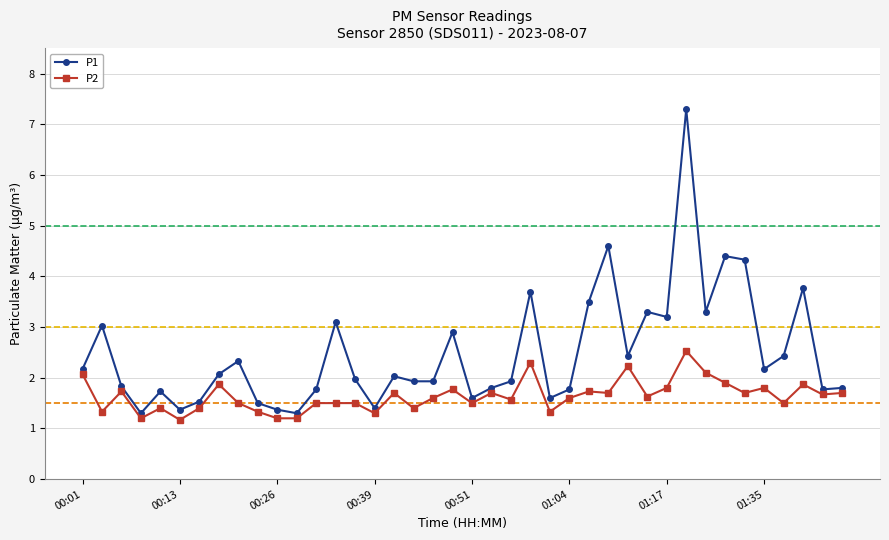

Rank the series by their maximum value, from highest to lowest.

P1, P2